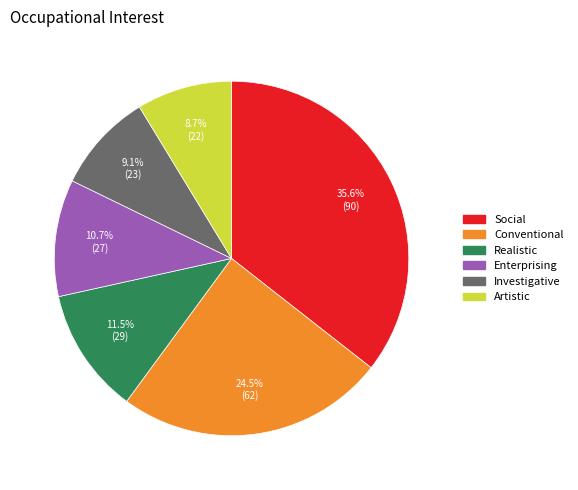

To the nearest percent, what is the difference between the Conventional and Investigative slice percentages?

15%